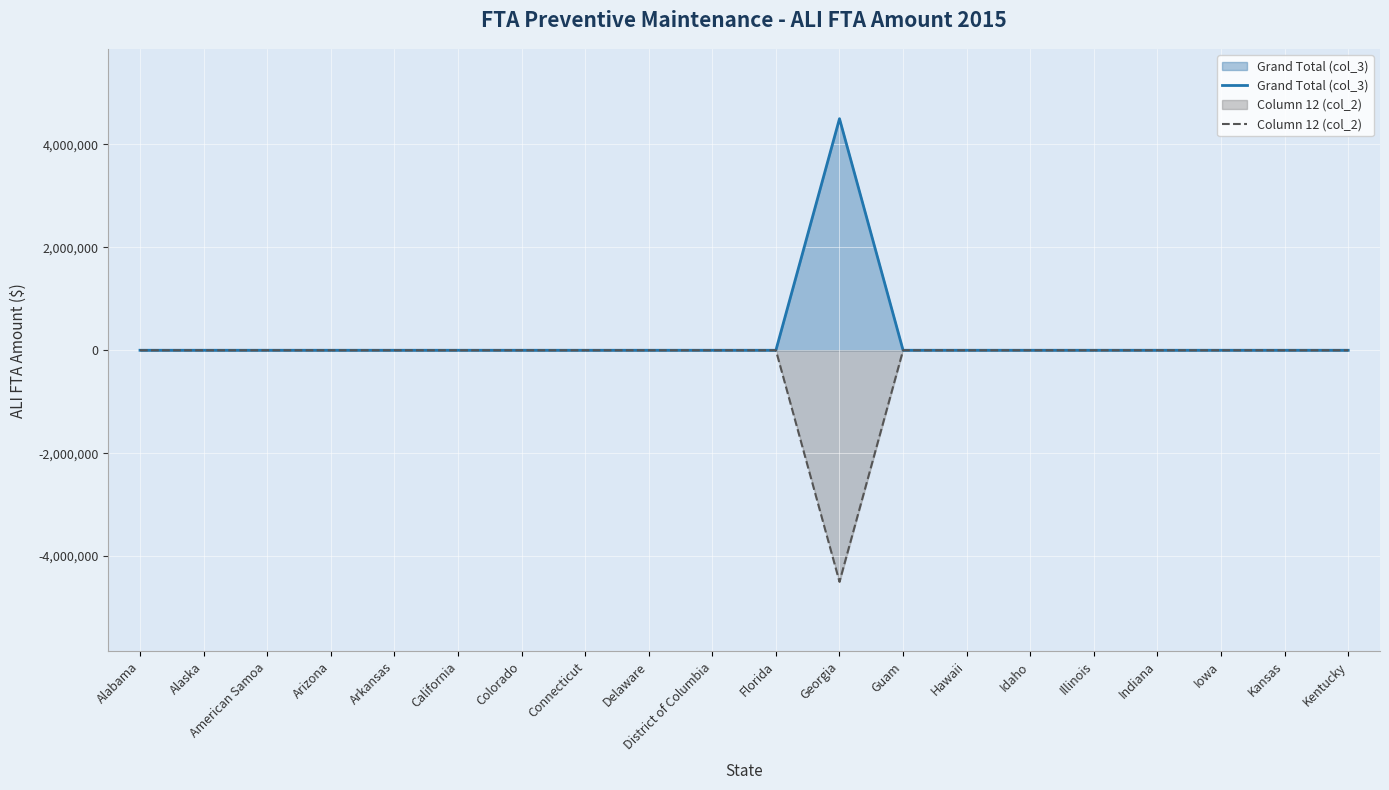

Reading right to left, transcribe all the data shown in this chart.

Grand Total (col_3): Kentucky=0	Kansas=0	Iowa=0	Indiana=0	Illinois=0	Idaho=0	Hawaii=0	Guam=0	Georgia=4500000	Florida=0	District of Columbia=0	Delaware=0	Connecticut=0	Colorado=0	California=0	Arkansas=0	Arizona=0	American Samoa=0	Alaska=0	Alabama=0
Column 12 (col_2): Kentucky=0	Kansas=0	Iowa=0	Indiana=0	Illinois=0	Idaho=0	Hawaii=0	Guam=0	Georgia=-4500000	Florida=0	District of Columbia=0	Delaware=0	Connecticut=0	Colorado=0	California=0	Arkansas=0	Arizona=0	American Samoa=0	Alaska=0	Alabama=0